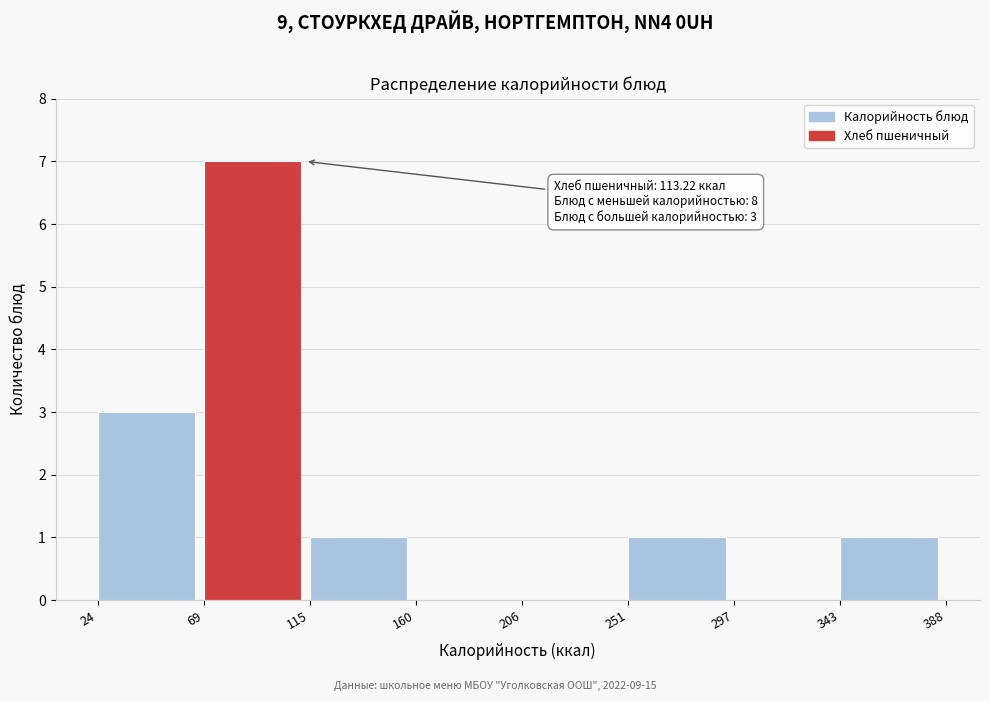

Over which range of the x-axis is the bar tallest?

69 to 115